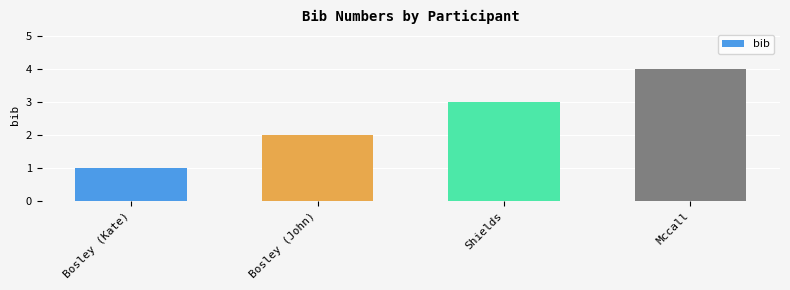

List the labels in order of value, smallest first.

Bosley (Kate), Bosley (John), Shields, Mccall